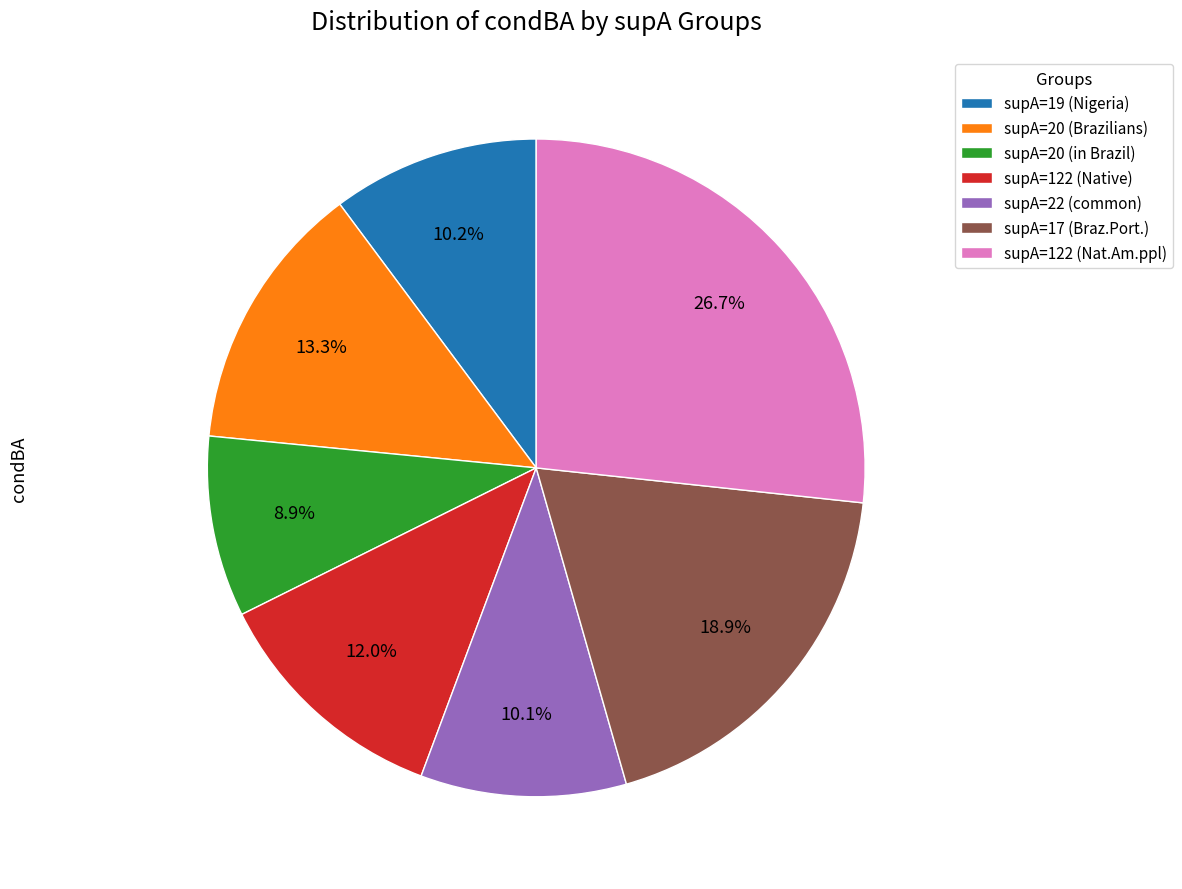

Is the sum of supA=19 (Nigeria) and supA=122 (Native) greater than half?

No